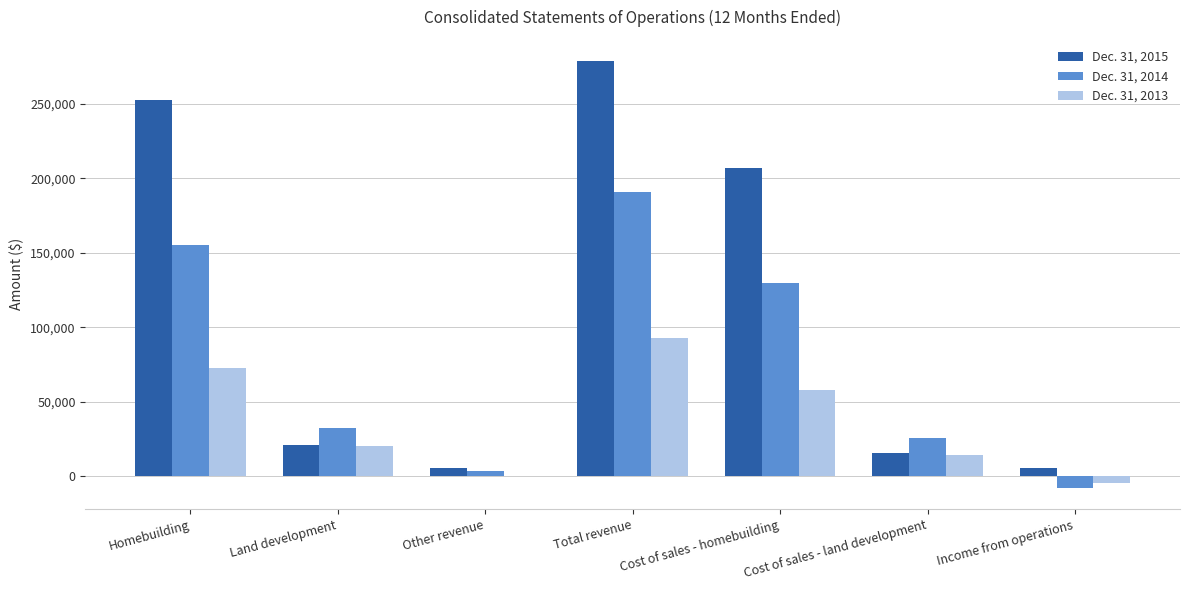

What is the total value across all series at Homebuilding?

480525